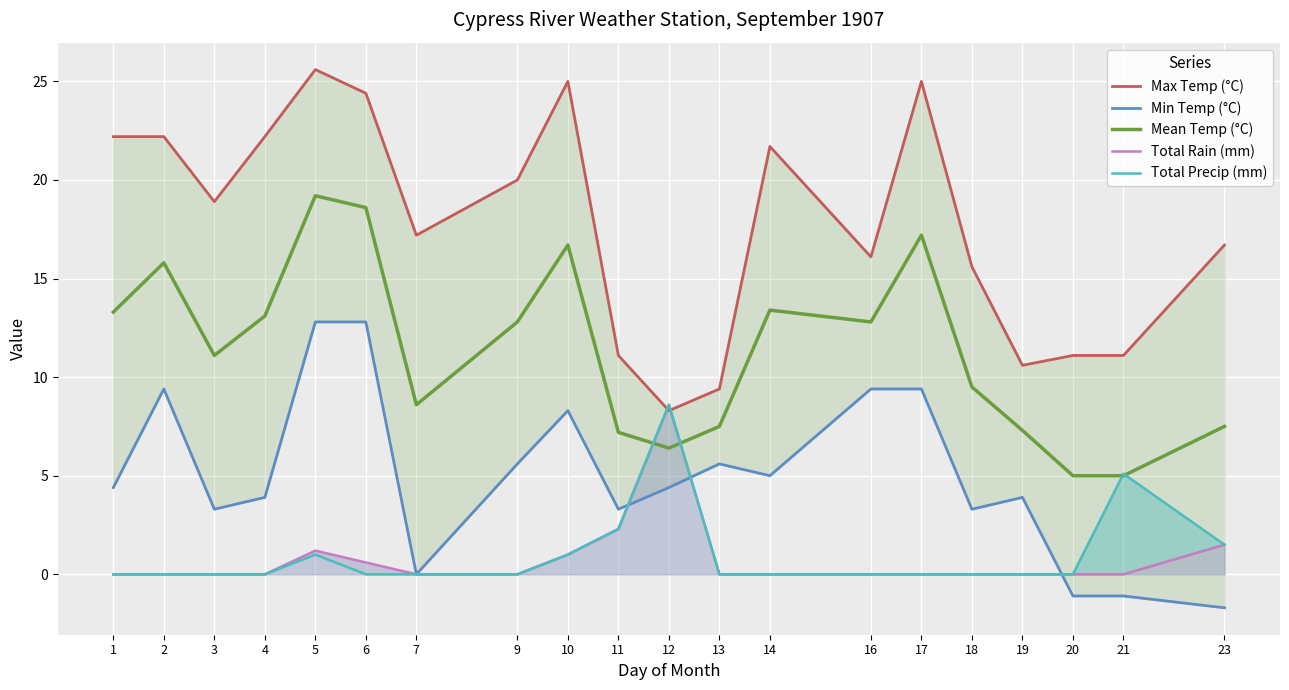

True or false: Max Temp (°C) and Total Rain (mm) cross at least once.

True